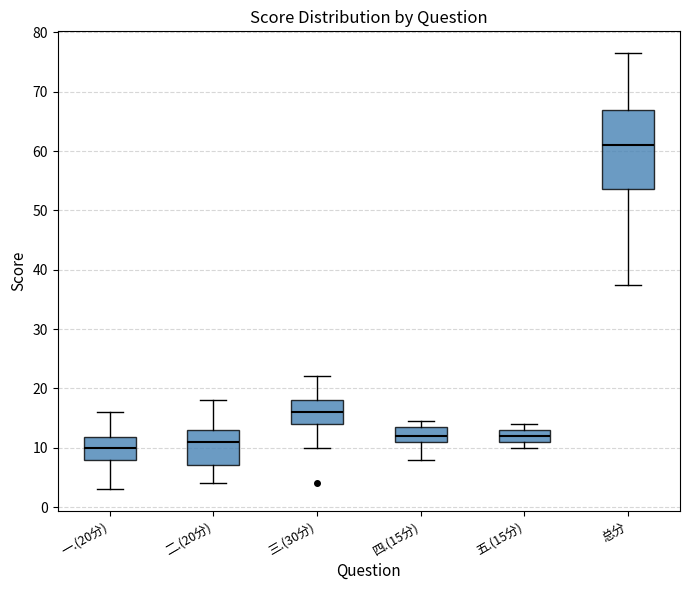

Reading left to right, transcribe this box plot: for each box, give where its median line is, the range the box spans, and where its two whiskers end, as read against the y-axis. The values are not printed on the chart, so give them approximately, as read against the axis.

一.(20分): median 10, box 8 to 12, whiskers 3 to 16
二.(20分): median 11, box 7 to 13, whiskers 4 to 18
三.(30分): median 16, box 14 to 18, whiskers 10 to 22
四.(15分): median 12, box 11 to 14, whiskers 8 to 15
五.(15分): median 12, box 11 to 13, whiskers 10 to 14
总分: median 61, box 54 to 67, whiskers 38 to 77